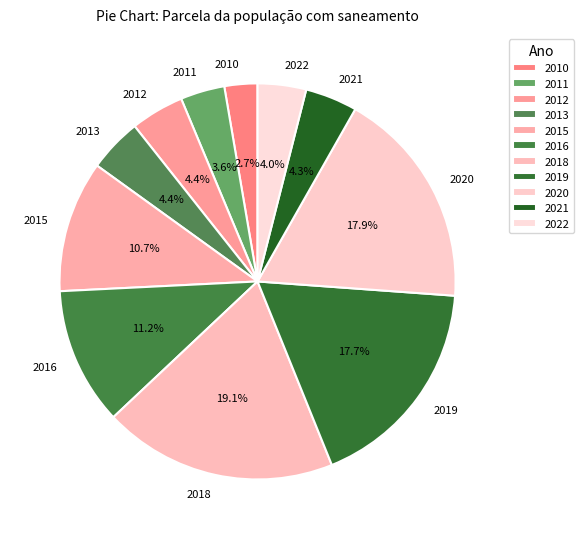

Is it true that 2021 is 12% of the pie?

False